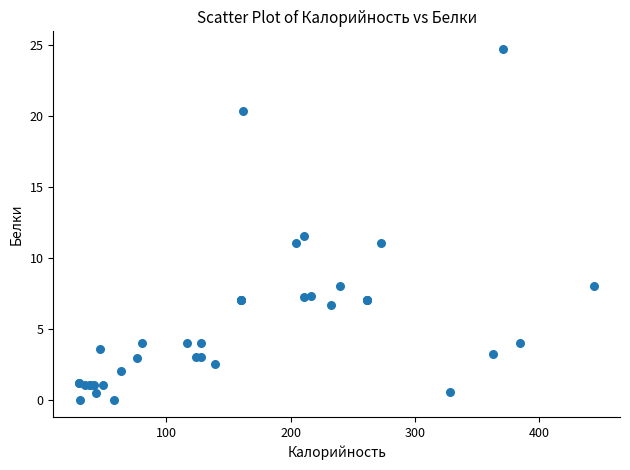

What Y value in the scatter plot is closest to 12?

11.5